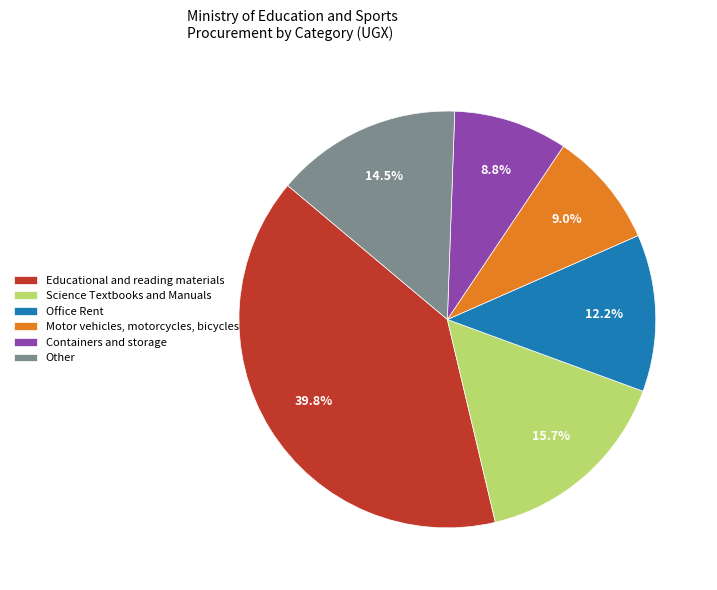

Is Educational and reading materials the majority of the pie?

No